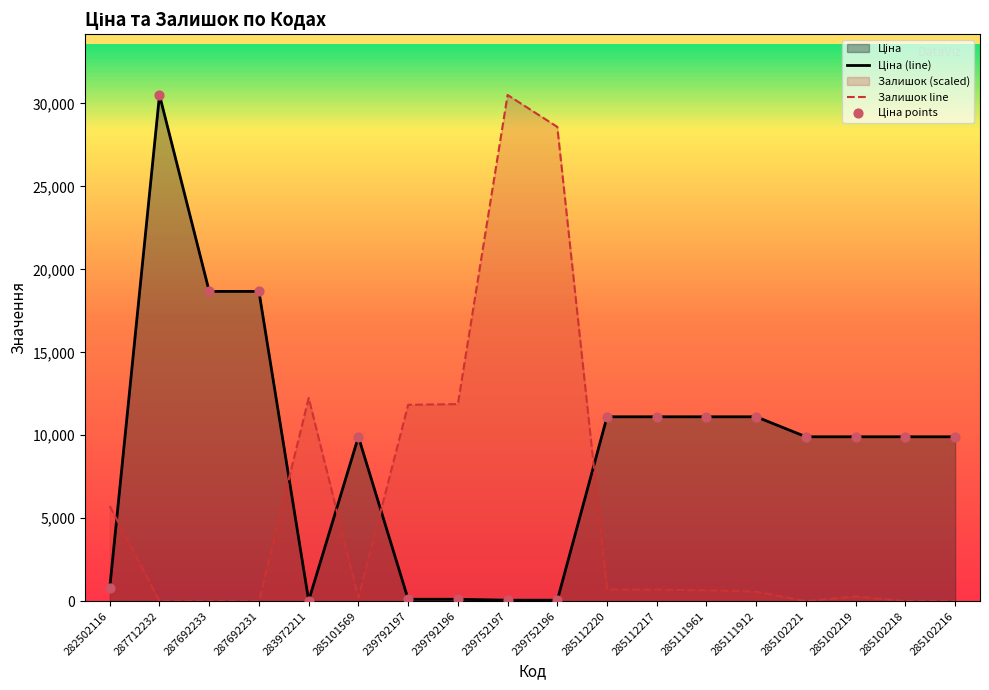

At how many categories does at least one series exceed 22119?

3